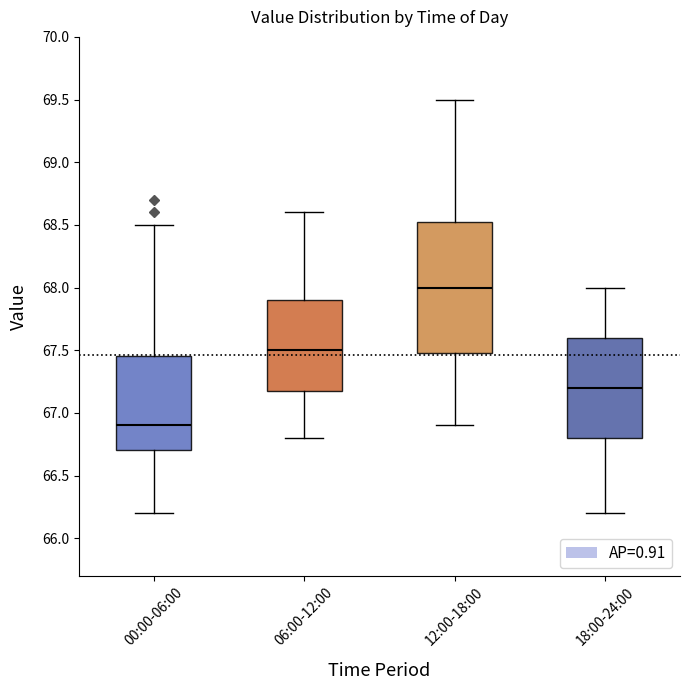

Reading left to right, read every box against the y-axis: the position of its median line, the range the box covers, and the ends of its whiskers. The values are not printed on the chart, so give them approximately, as read against the axis.

00:00-06:00: median 66.90, box 66.70 to 67.45, whiskers 66.20 to 68.50
06:00-12:00: median 67.50, box 67.20 to 67.90, whiskers 66.80 to 68.60
12:00-18:00: median 68.00, box 67.50 to 68.55, whiskers 66.90 to 69.50
18:00-24:00: median 67.20, box 66.80 to 67.60, whiskers 66.20 to 68.00